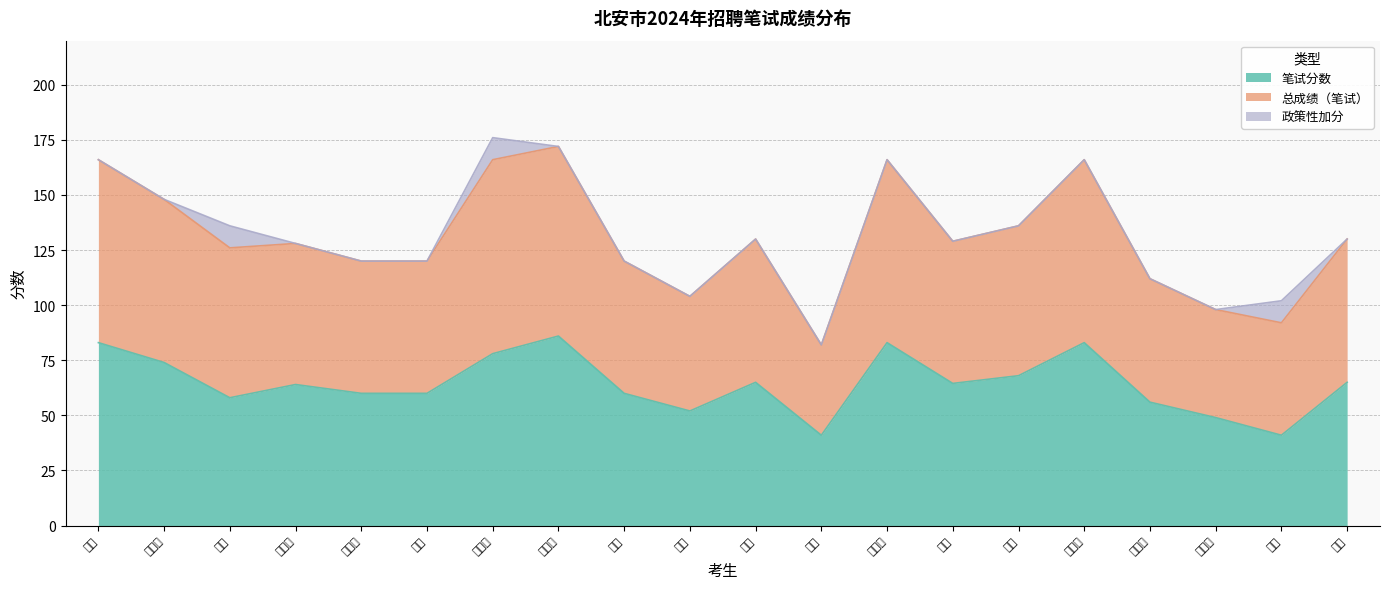

At which label is 总成绩（笔试） closest to 129?

王琦